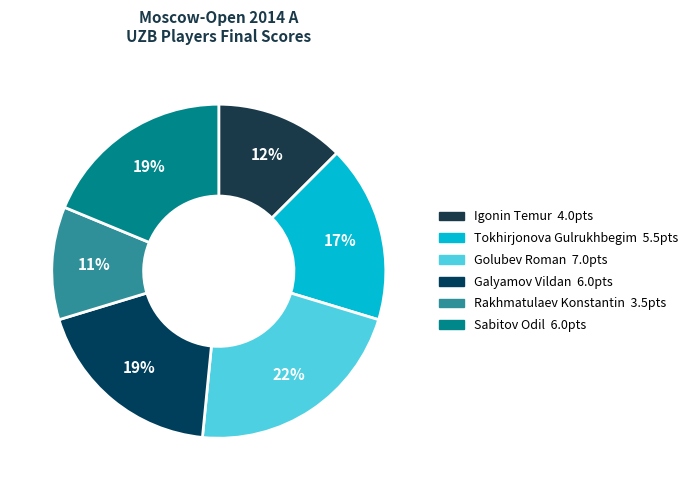

Which category has the biggest portion of the pie?

Golubev Roman